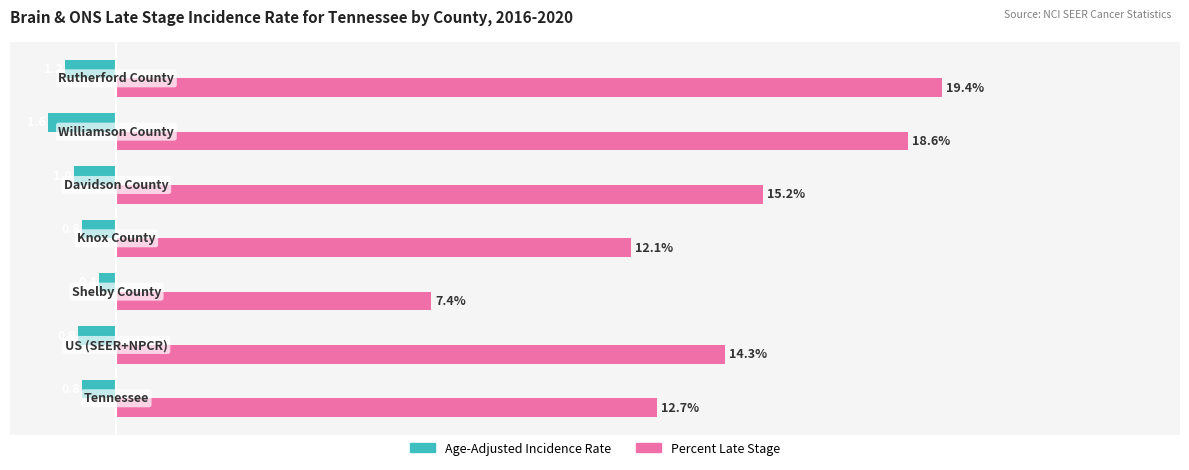

Rank the series by their average value, from highest to lowest.

Percent Late Stage, Age-Adjusted Incidence Rate